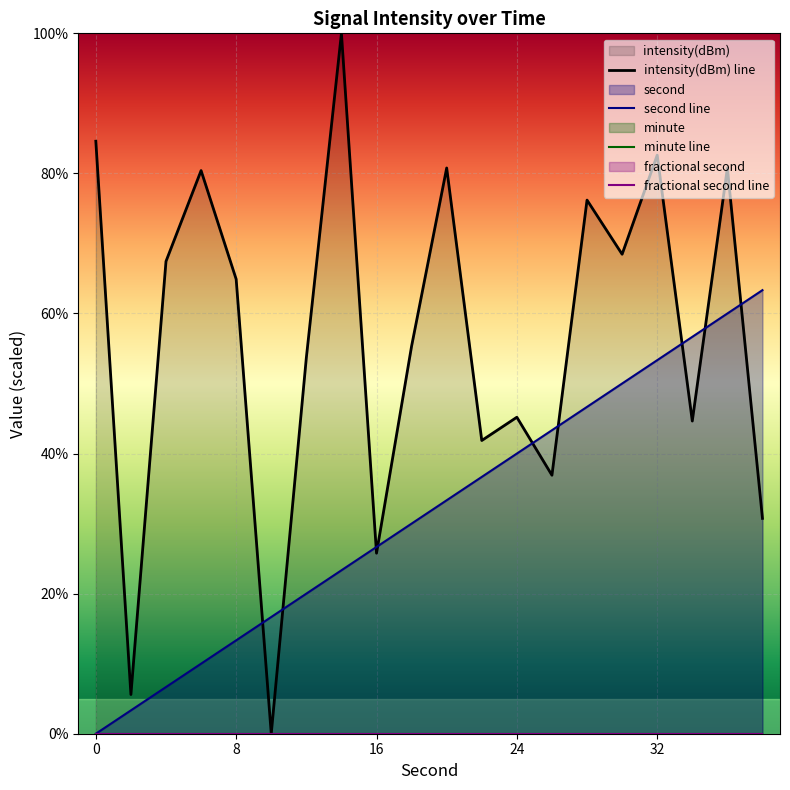

How many lines are shown in the chart?

4